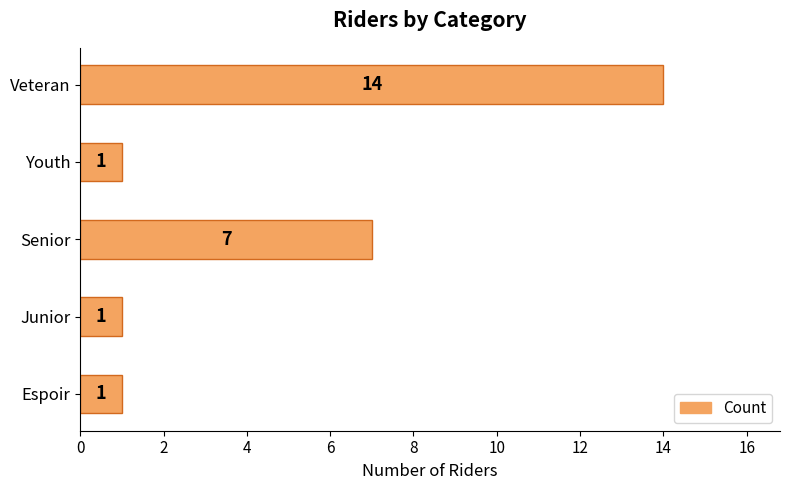

True or false: the data shows 23 at Veteran.

False